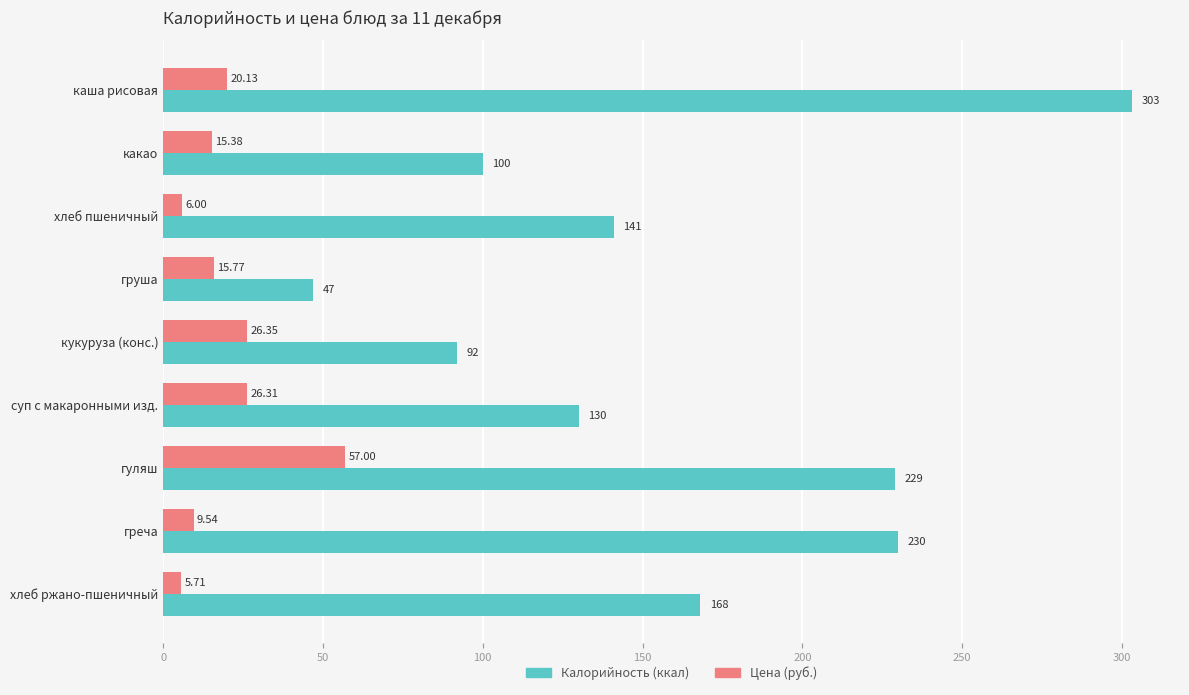

At which category is the sum across all series the highest?

каша рисовая